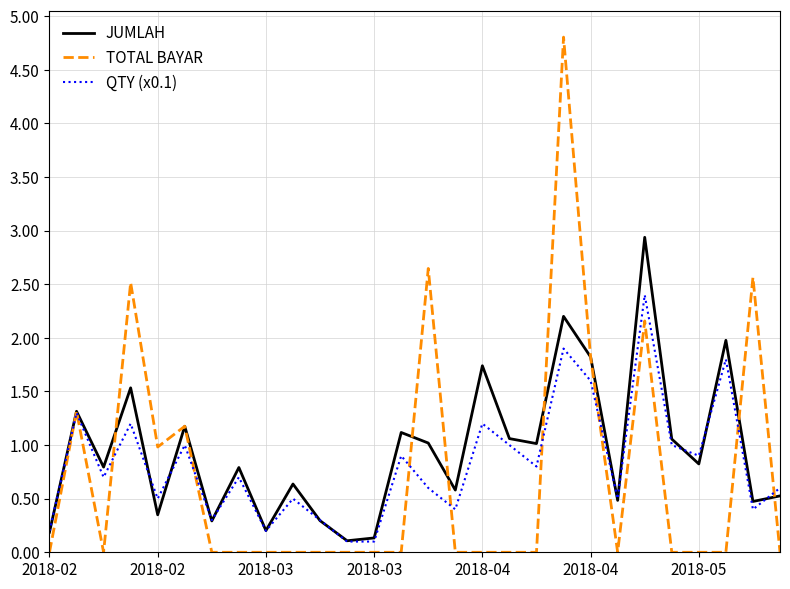

List the series in order of their peak value, highest first.

TOTAL BAYAR, JUMLAH, QTY (x0.1)